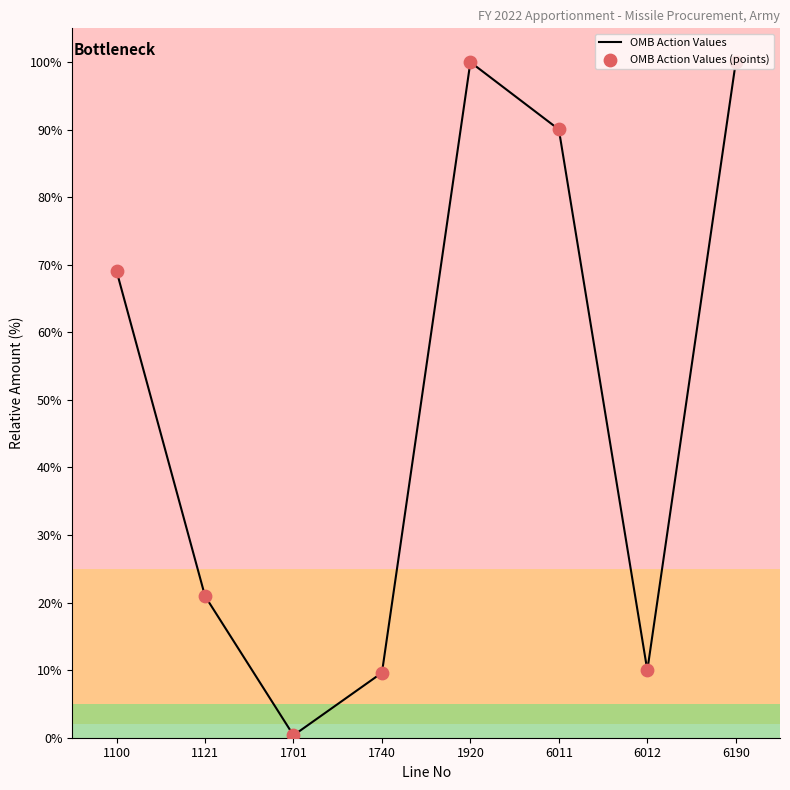

True or false: the data shows 21.0 at 1121.

True